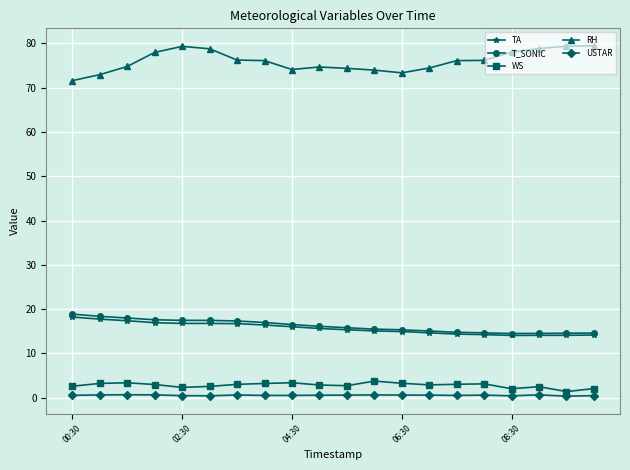

How many lines are shown in the chart?

5